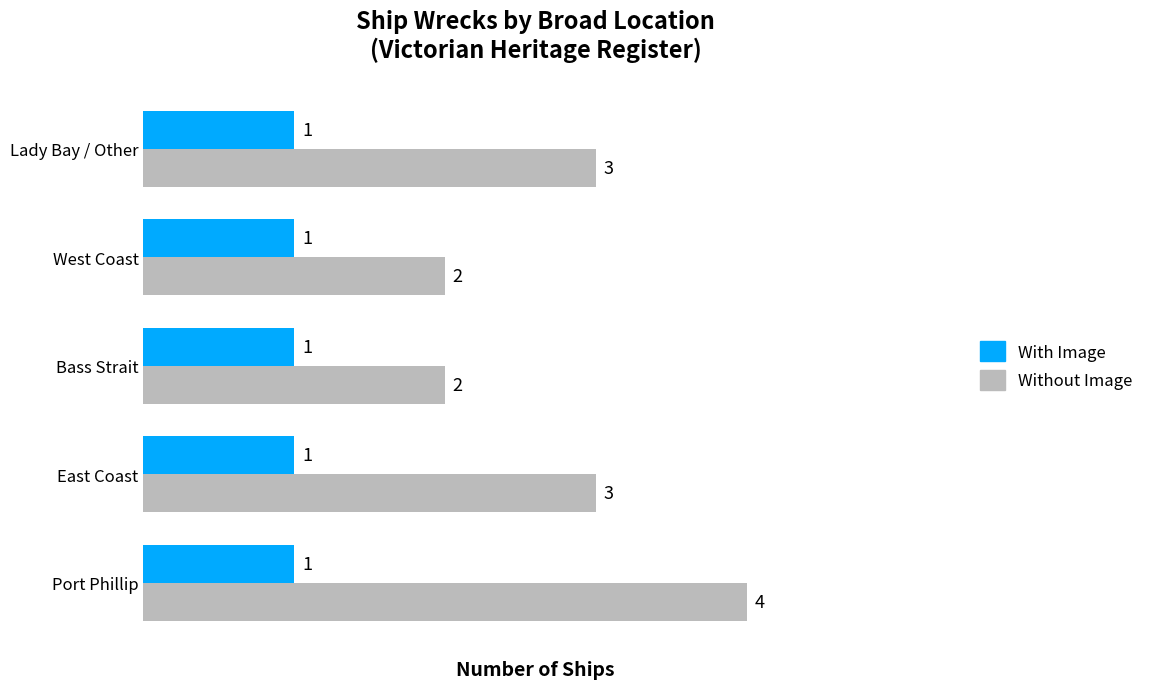

List the series in order of their peak value, lowest first.

With Image, Without Image